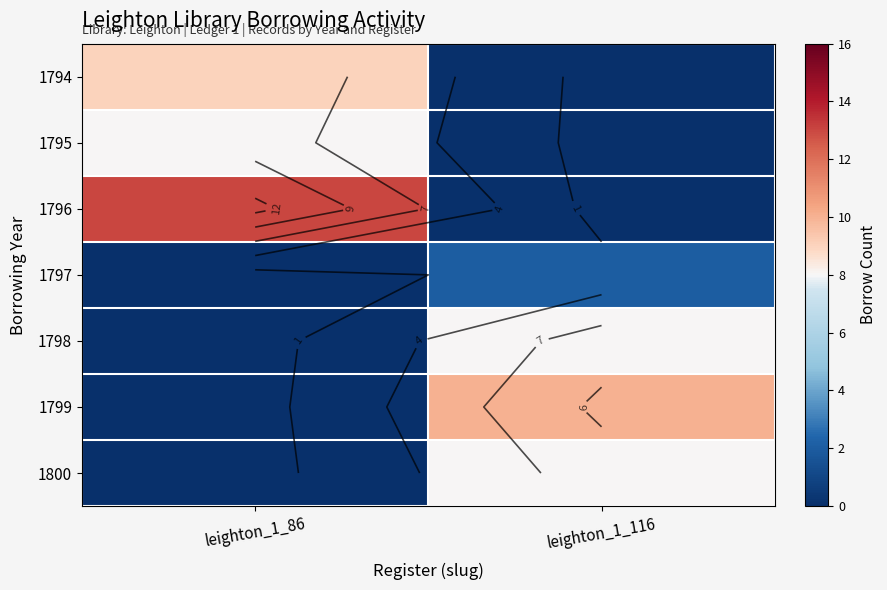

How many 1798 values are between 0 and 8?

2